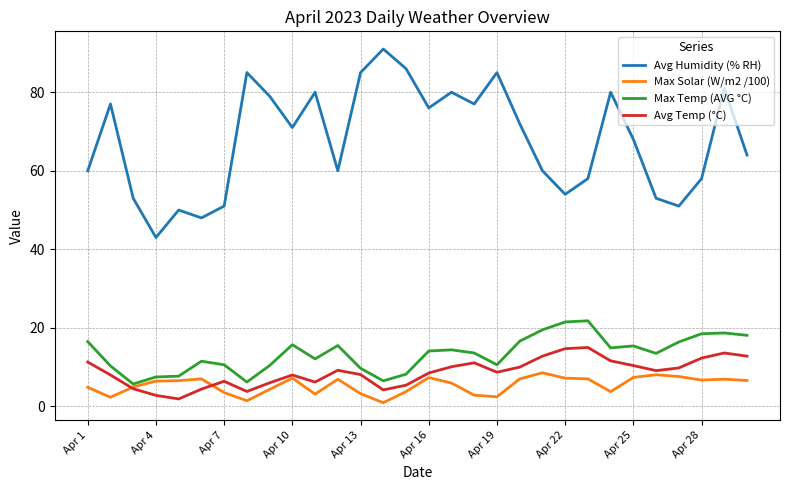

Which series has the widest spread of values?

Avg Humidity (% RH)